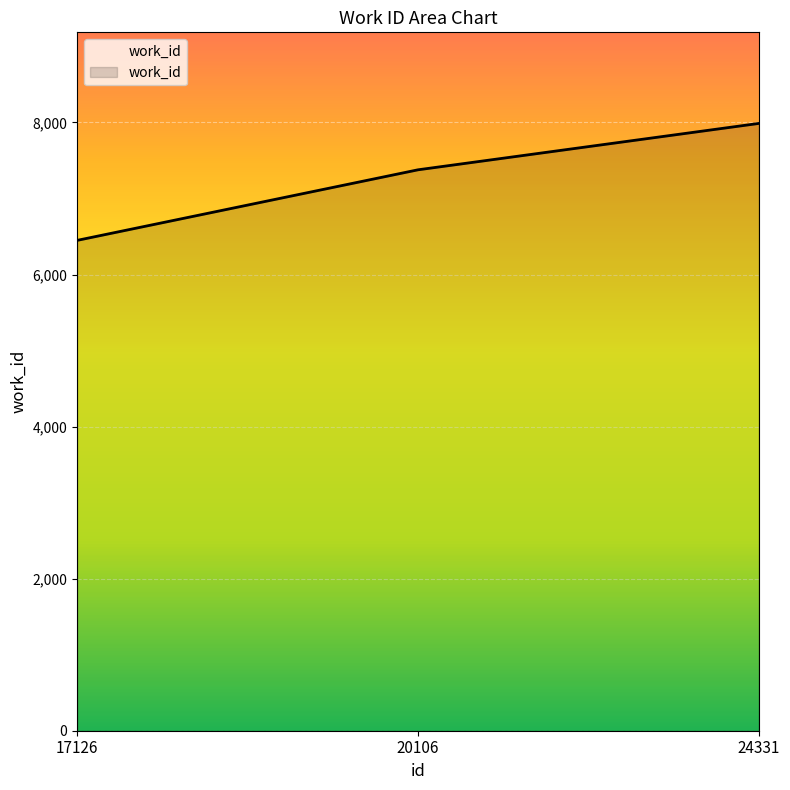

What is the smallest value displayed?

6449